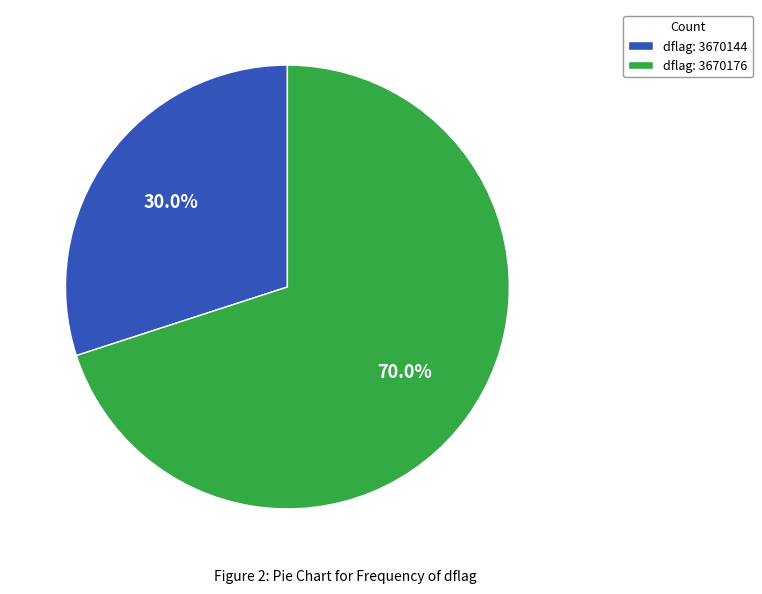

Which category has the biggest portion of the pie?

dflag: 3670176